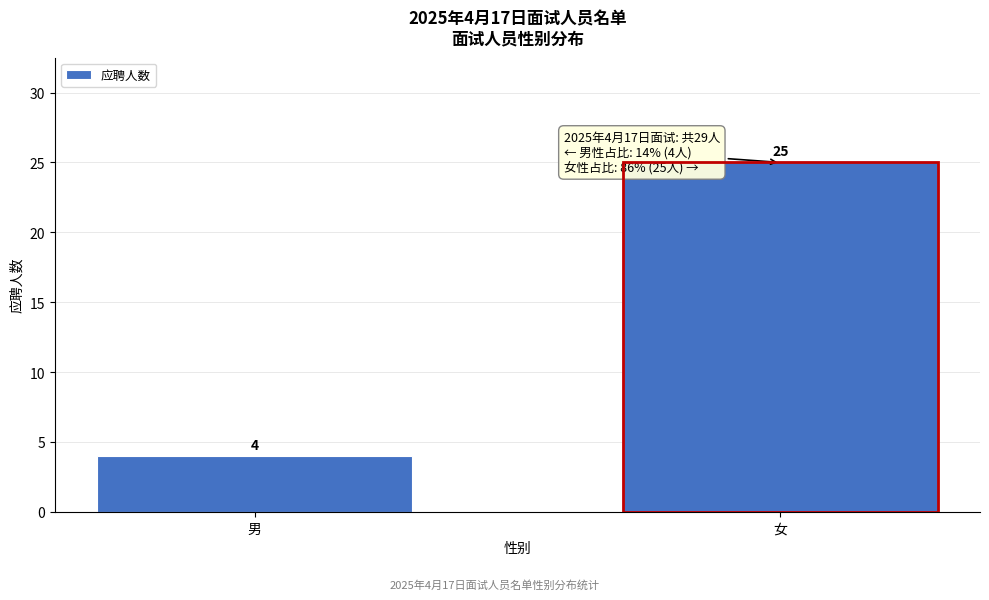

Reading left to right, extract all data points from this chart.

男=4	女=25